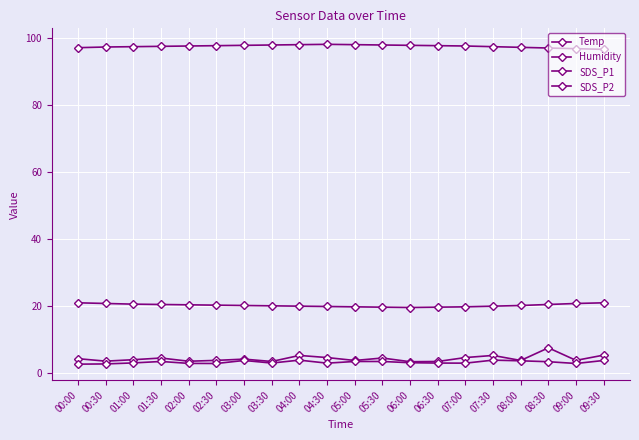

Rank the categories by SDS_P1 value from highest to lowest.

08:30, 09:30, 04:00, 07:30, 04:30, 07:00, 01:30, 05:30, 00:00, 03:00, 01:00, 02:30, 09:00, 05:00, 08:00, 00:30, 02:00, 03:30, 06:30, 06:00